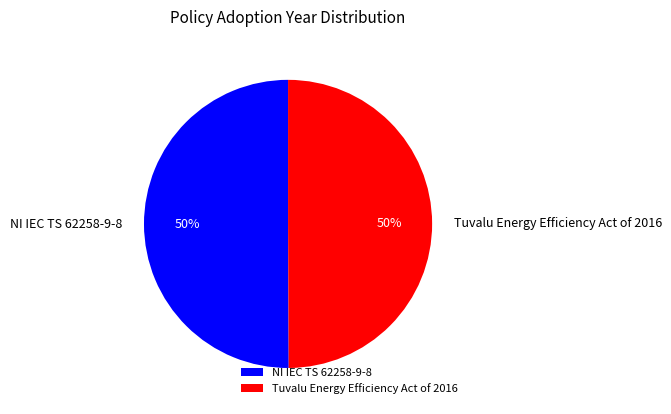

Is the sum of NI IEC TS 62258-9-8 and Tuvalu Energy Efficiency Act of 2016 greater than half?

Yes